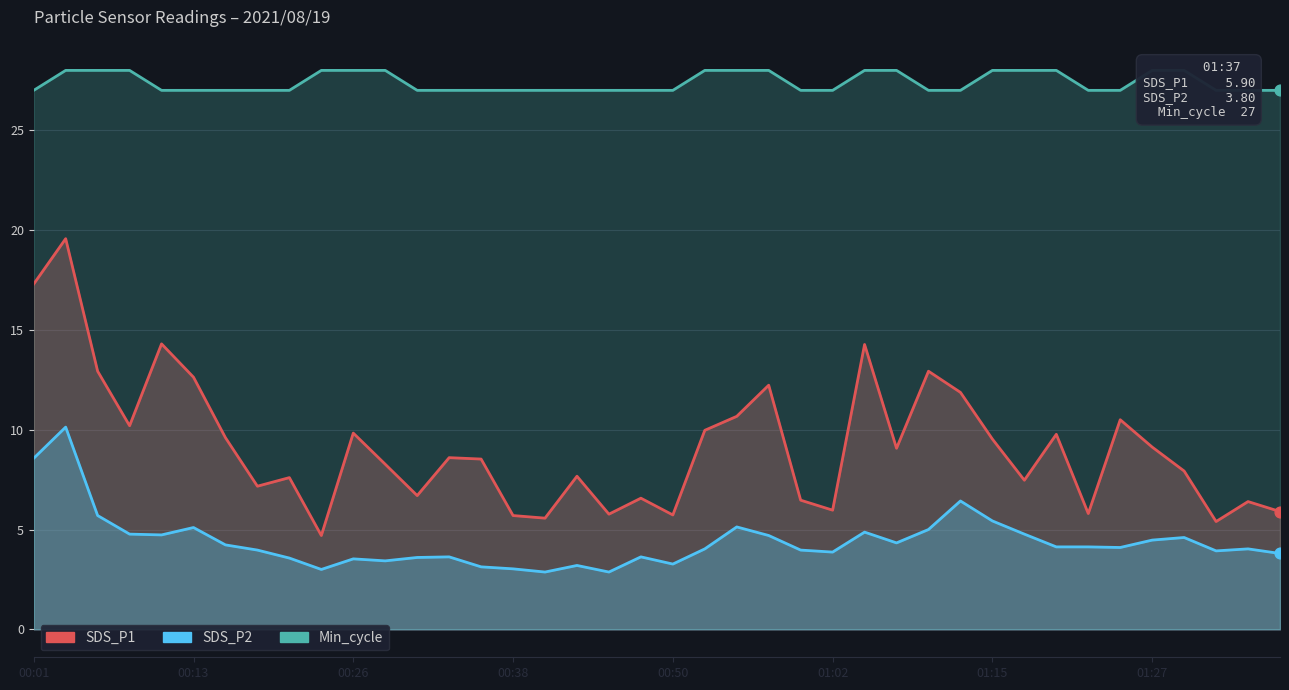

Which series has the widest spread of Y values?

SDS_P1